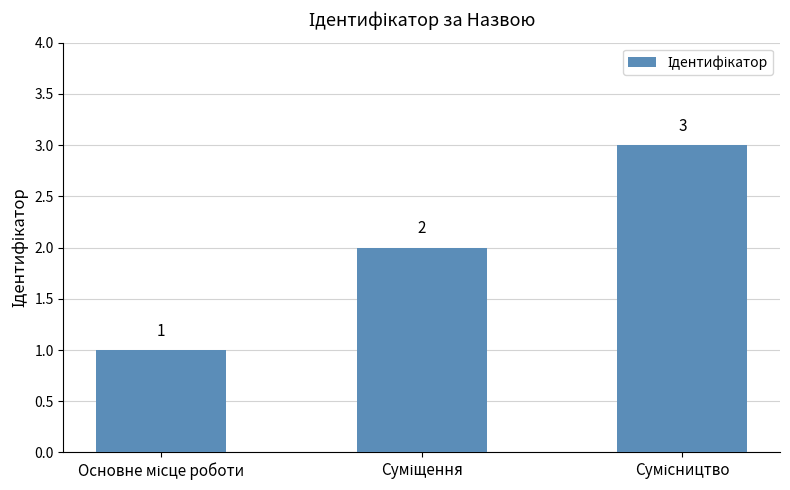

What is the value of the 1st bar from the left?

1